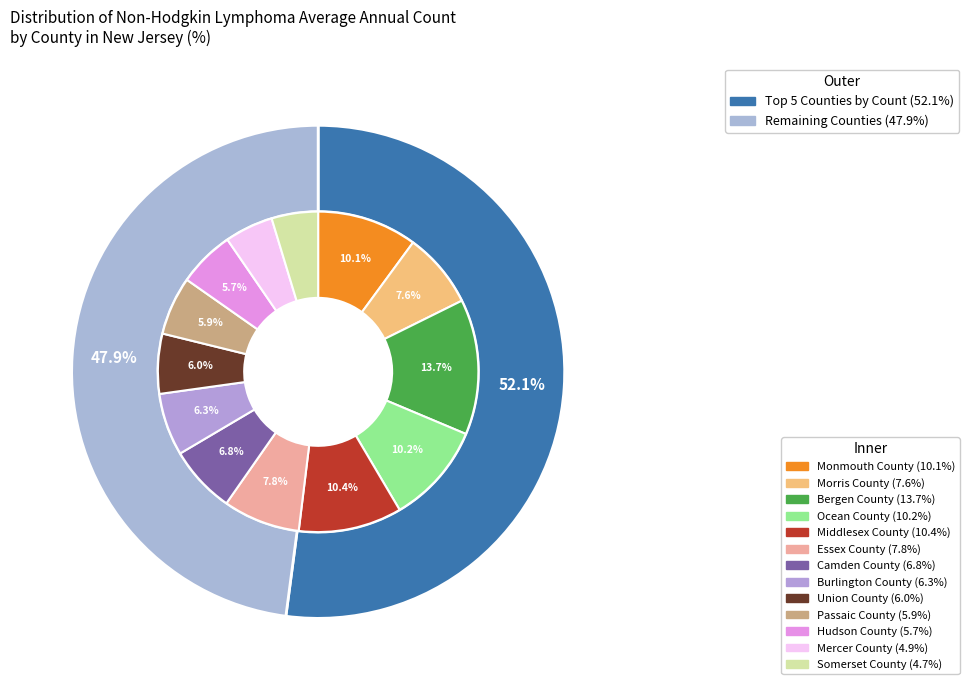

Does Essex County account for over 50% of the chart?

No